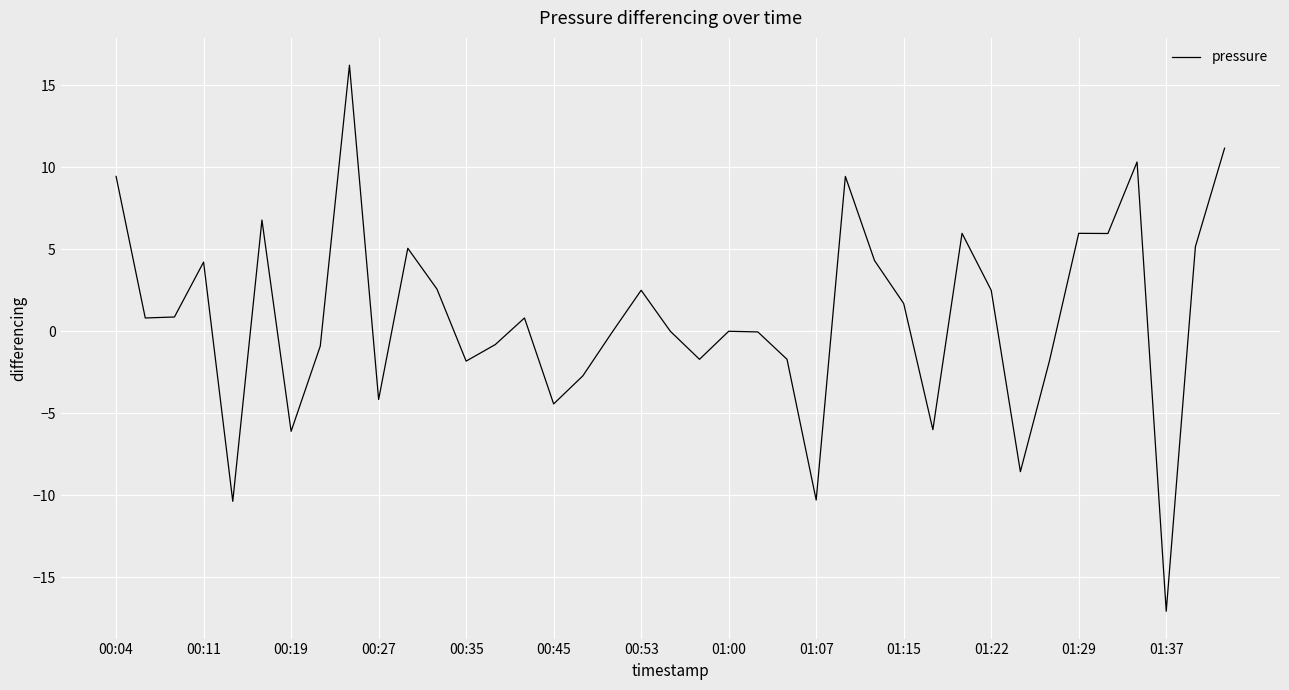

What is the difference between the maximum and minimum values?

33.3